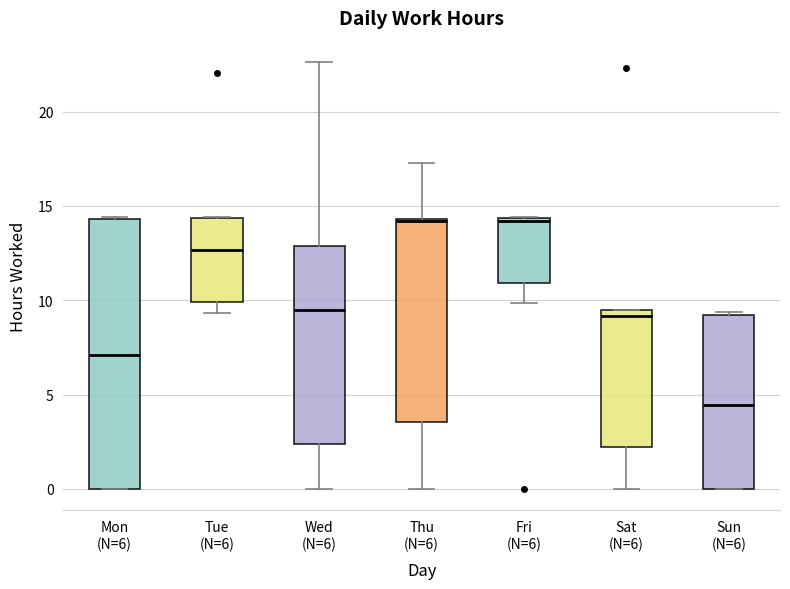

Reading left to right, read every box against the y-axis: the position of its median line, the range the box covers, and the ends of its whiskers. The values are not printed on the chart, so give them approximately, as read against the axis.

Mon (N=6): median 7.0, box 0.0 to 14.5, whiskers 0.0 to 14.5
Tue (N=6): median 12.5, box 10.0 to 14.5, whiskers 9.5 to 14.5
Wed (N=6): median 9.5, box 2.5 to 13.0, whiskers 0.0 to 22.5
Thu (N=6): median 14.0, box 3.5 to 14.5, whiskers 0.0 to 17.5
Fri (N=6): median 14.0, box 11.0 to 14.5, whiskers 10.0 to 14.5
Sat (N=6): median 9.0, box 2.0 to 9.5, whiskers 0.0 to 9.5
Sun (N=6): median 4.5, box 0.0 to 9.0, whiskers 0.0 to 9.5